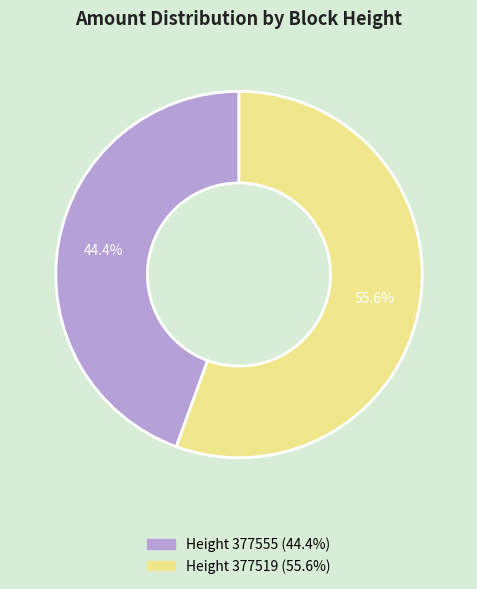

How many slices are in this pie chart?

2